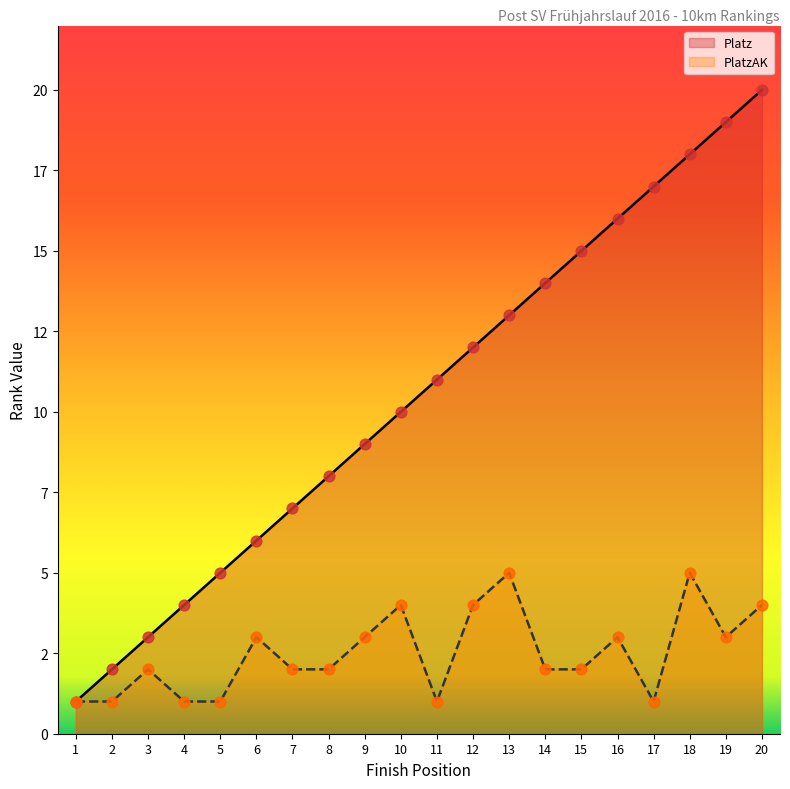

At which category is the sum across all series the highest?

20